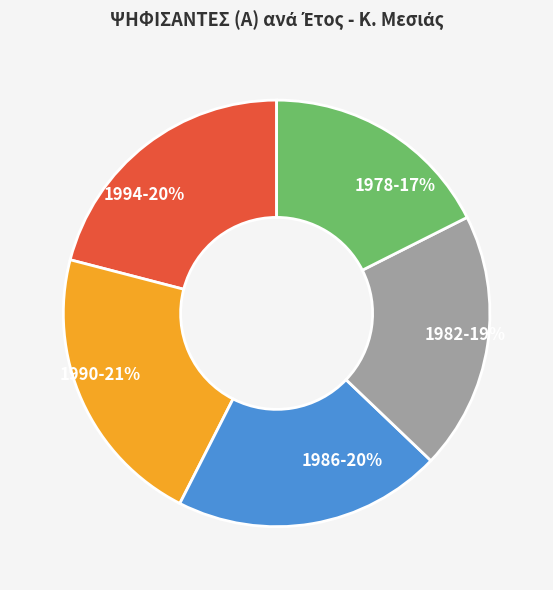

Does 1994 represent more than half of the total?

No